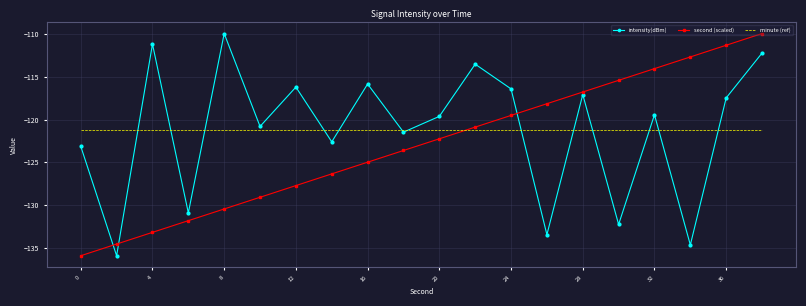

Reading left to right, extract all data points from this chart.

intensity(dBm): -123.1	-135.9	-111.2	-130.9	-110.0	-120.8	-116.2	-122.6	-115.9	-121.5	-119.6	-113.5	-116.4	-133.4	-117.1	-132.2	-119.4	-134.6	-117.5	-112.2
second (scaled): -135.9	-134.5	-133.2	-131.8	-130.4	-129.1	-127.7	-126.3	-125.0	-123.6	-122.3	-120.9	-119.5	-118.2	-116.8	-115.4	-114.1	-112.7	-111.3	-110.0
minute (ref): -121.2	-121.2	-121.2	-121.2	-121.2	-121.2	-121.2	-121.2	-121.2	-121.2	-121.2	-121.2	-121.2	-121.2	-121.2	-121.2	-121.2	-121.2	-121.2	-121.2